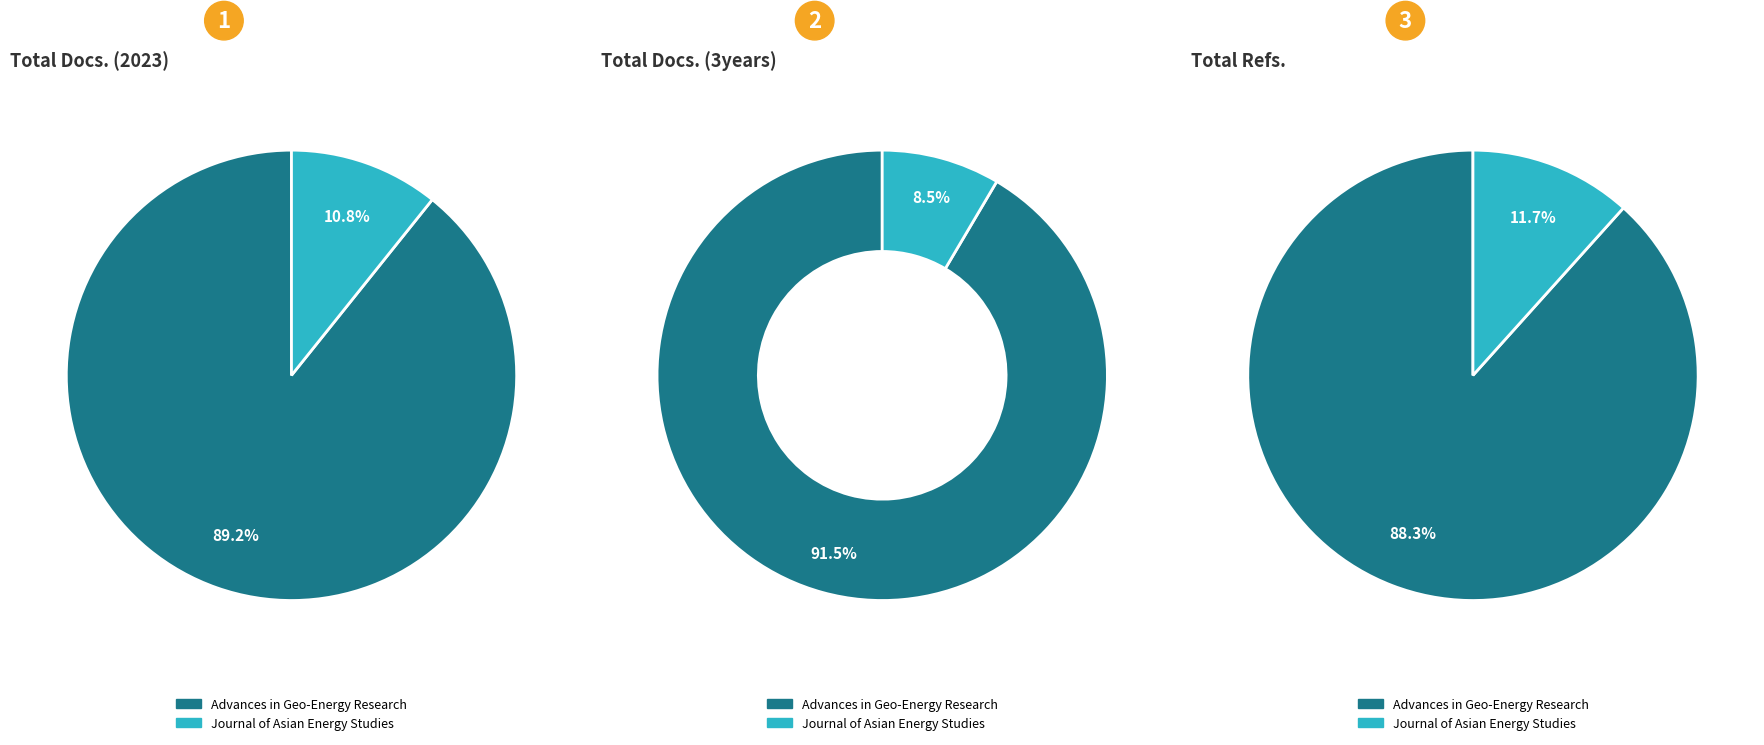

Is it true that Advances in Geo-Energy Research is 79% of the pie?

False